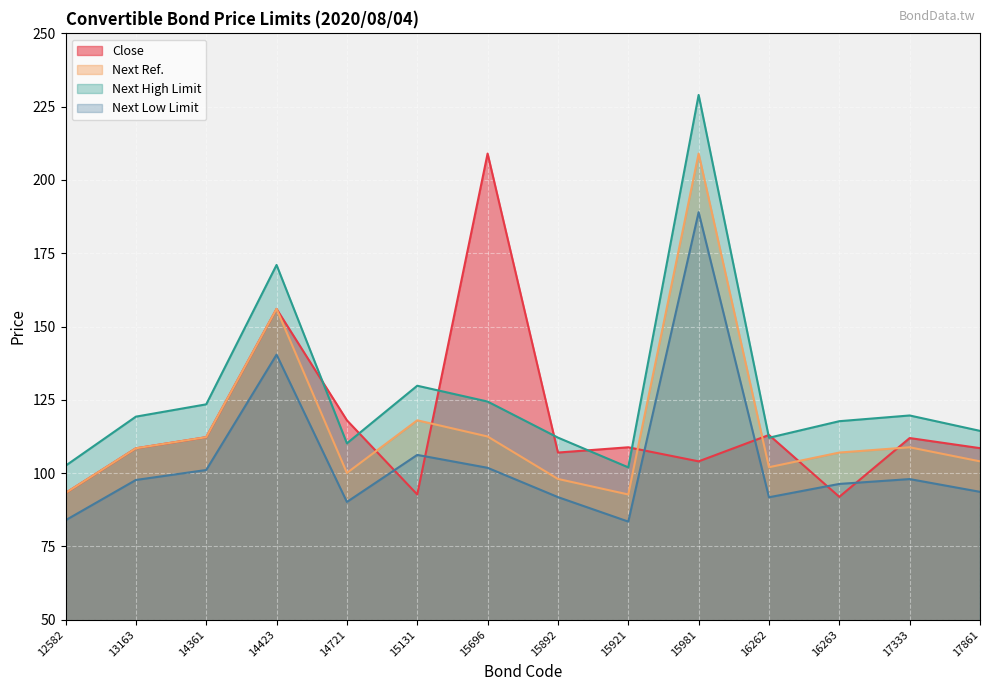

Is it true that Next Ref. equals 178.8 at 14361?

False